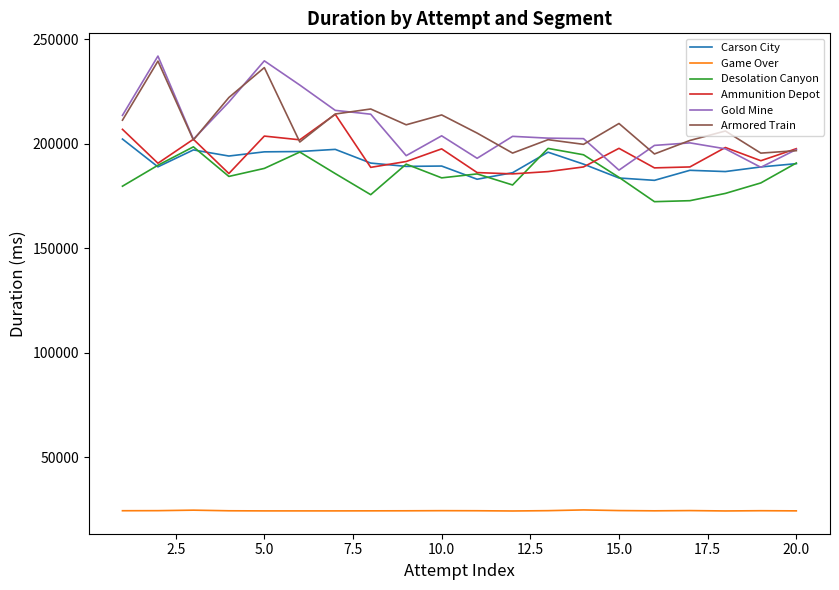

Which series has the largest range (max minus min)?

Gold Mine